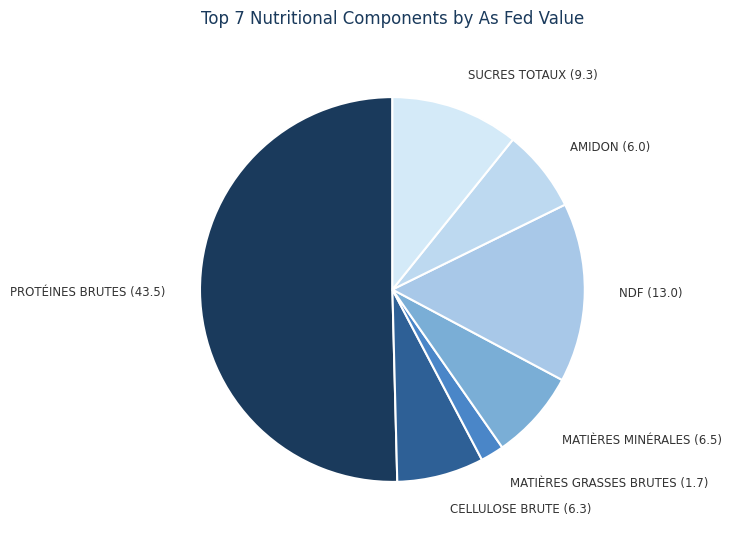

How many slices are in this pie chart?

7